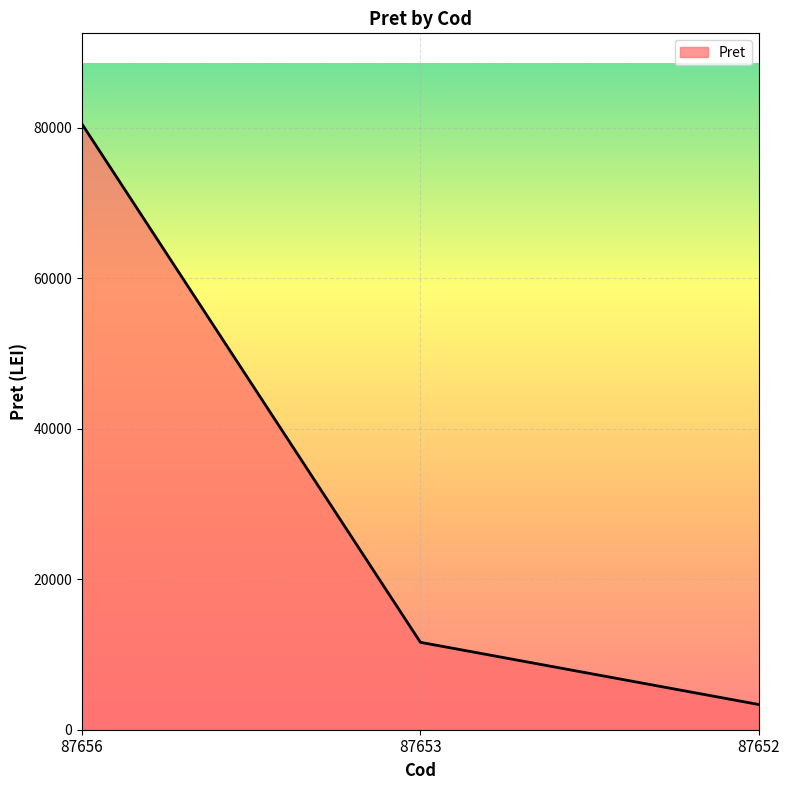

What is the sum of the values at 87656 and 87653?

92127.0